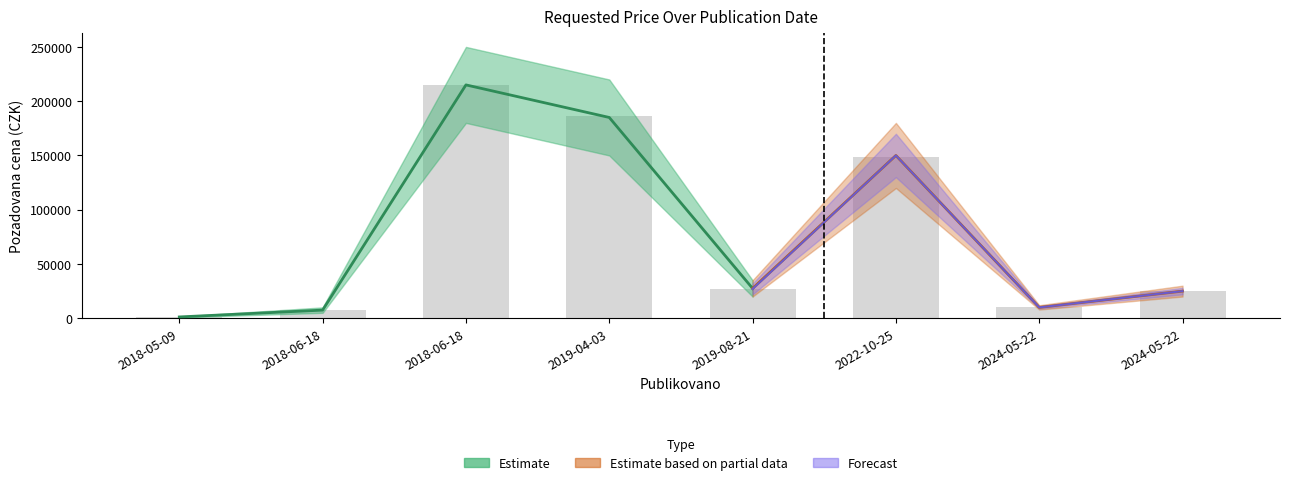

Reading left to right, extract all data points from this chart.

2018-05-09=1200	2018-06-18=7300	2018-06-18=214970	2019-04-03=186220	2019-08-21=27120	2022-10-25=148490	2024-05-22=10000	2024-05-22=25000